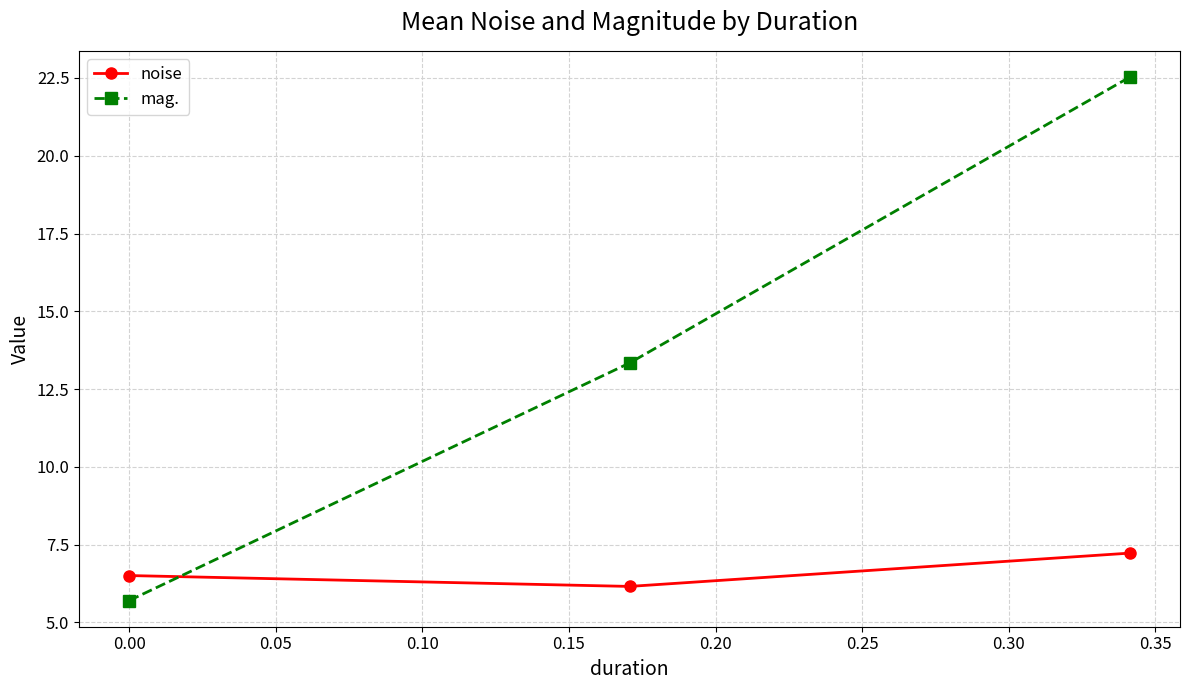

What is the value of the noise point at the 1st from the left?

6.5